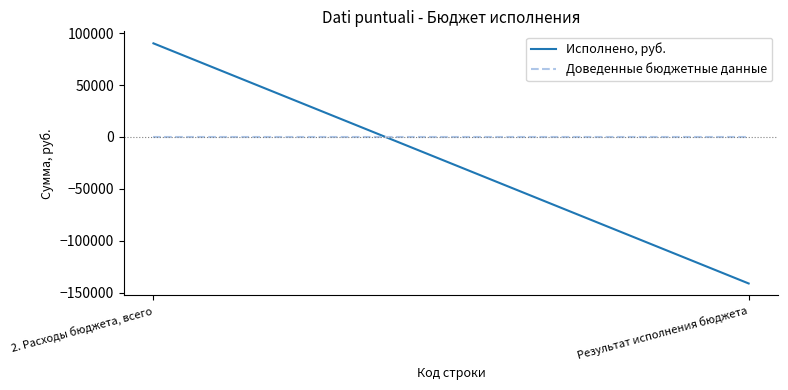

Which category has the lowest value across all series?

Результат исполнения бюджета